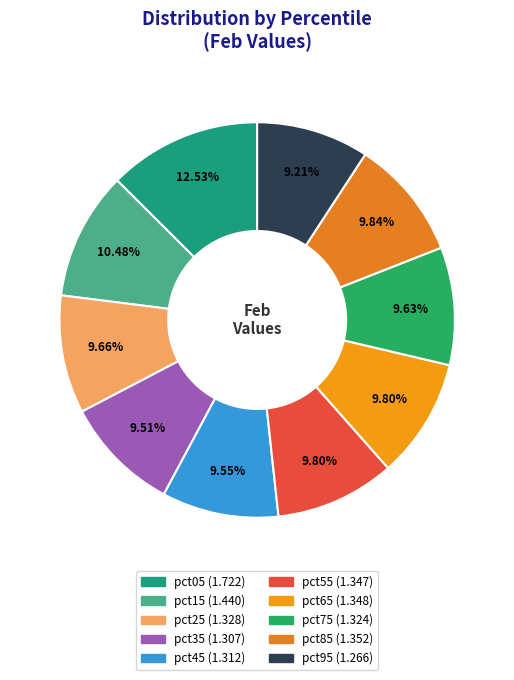

How many segments does this pie chart have?

10